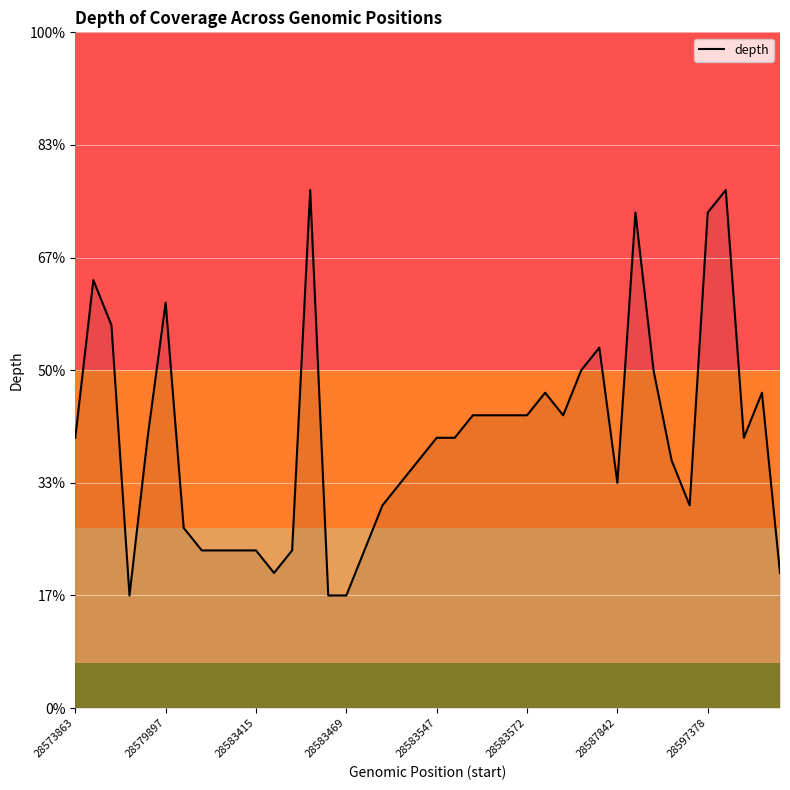

What is the greatest value displayed?

23